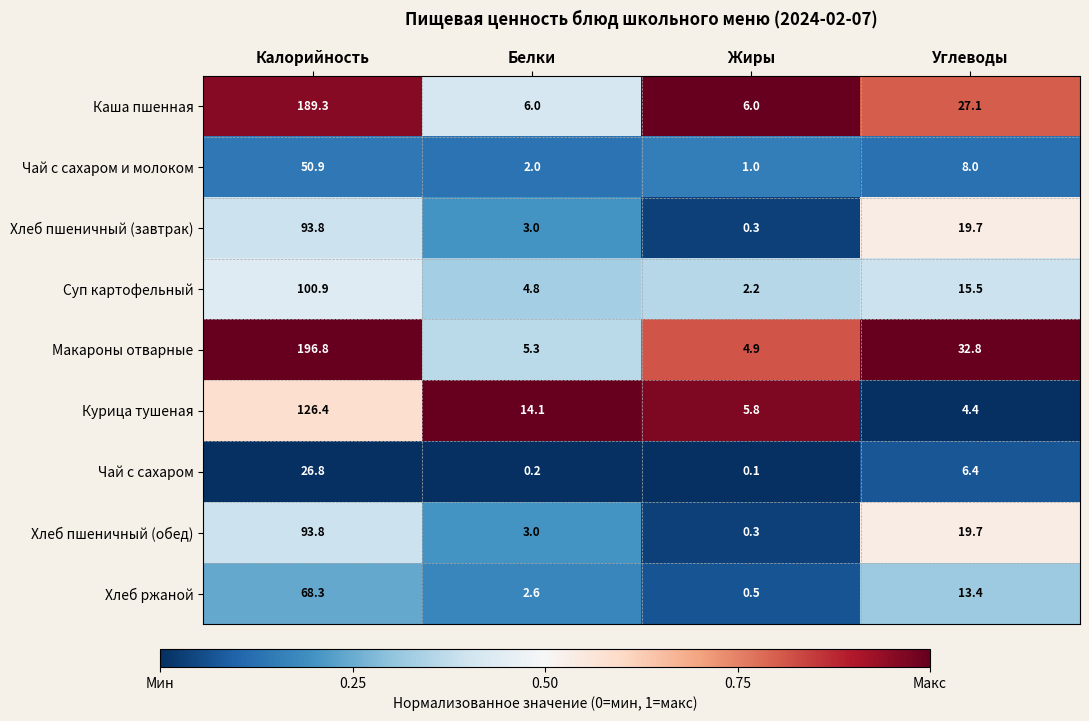

How many categories are shown in the chart?

4